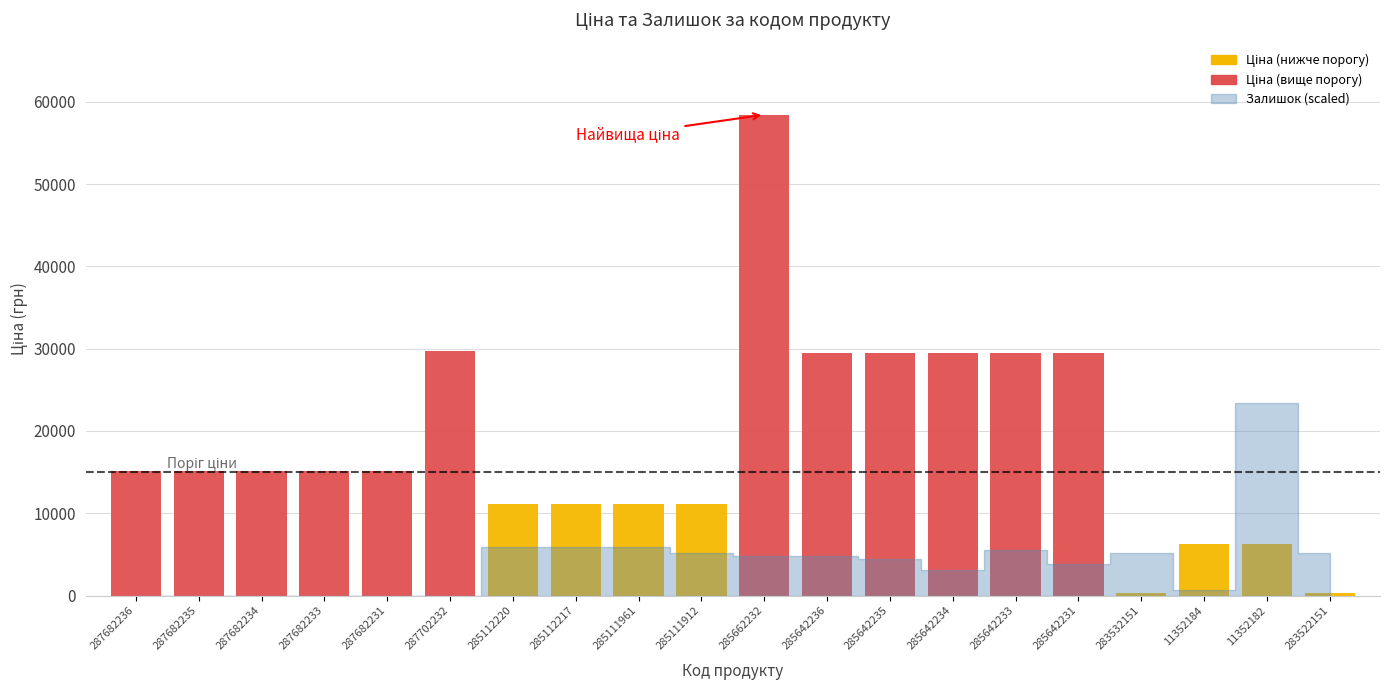

What is the ratio of the value at 285642233 to the value at 285111961?

2.6